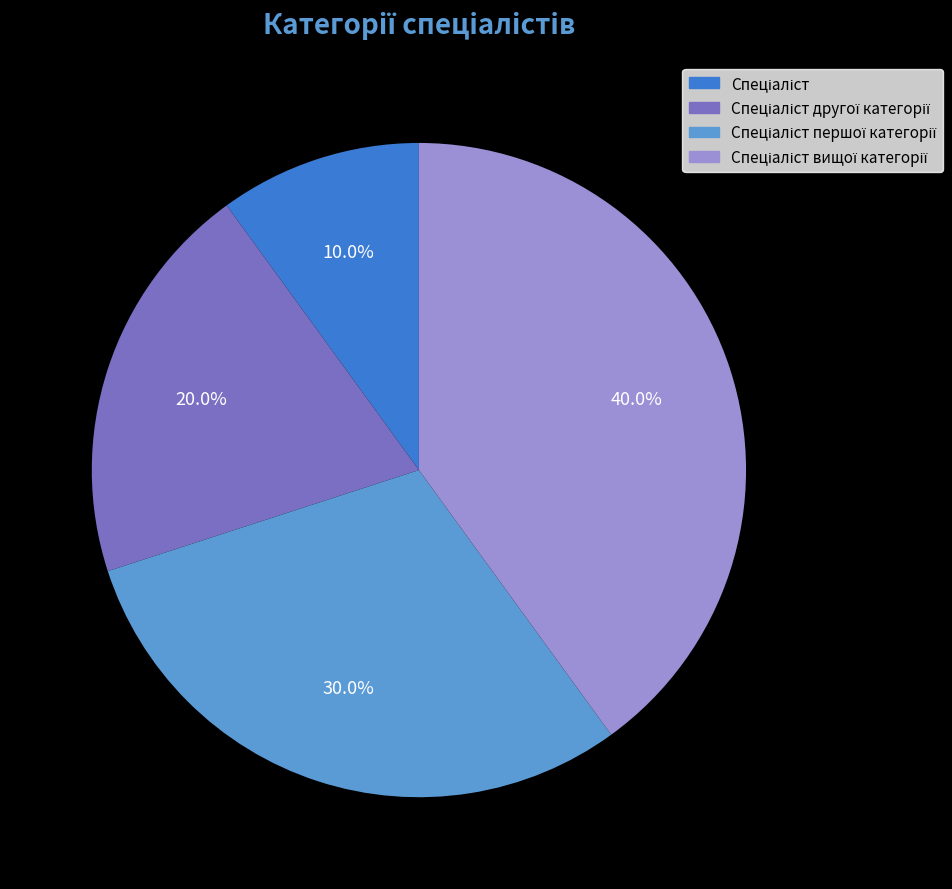

Is there any slice that represents more than half of the pie?

No